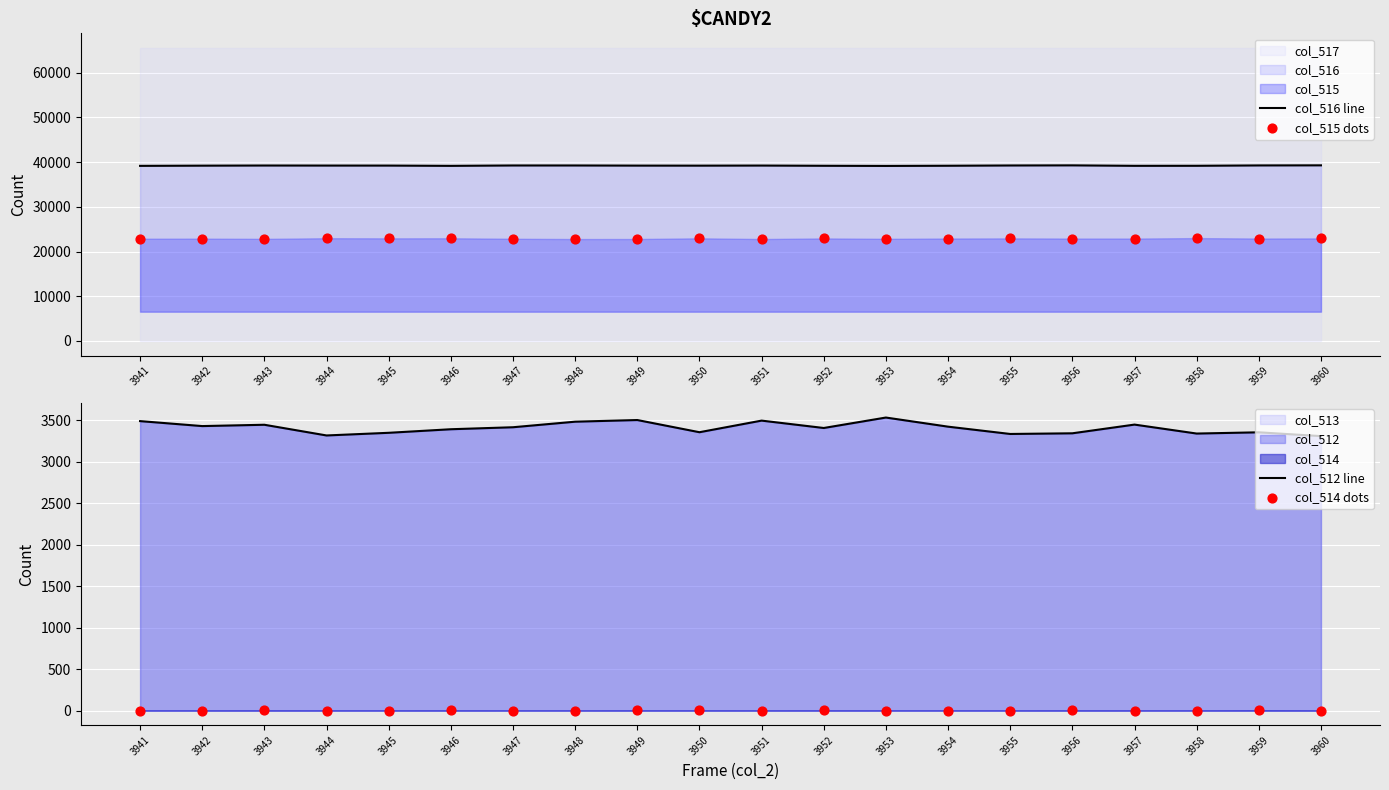

Which series contains the lowest Y value?

col_514 dots